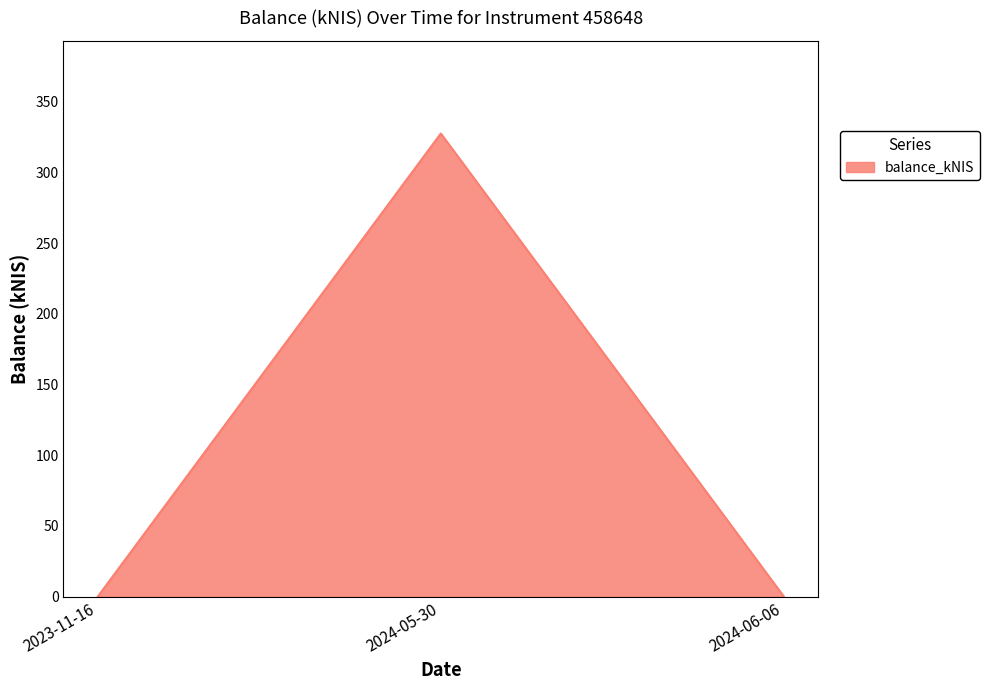

Does the chart display data point markers on the line(s)?

No